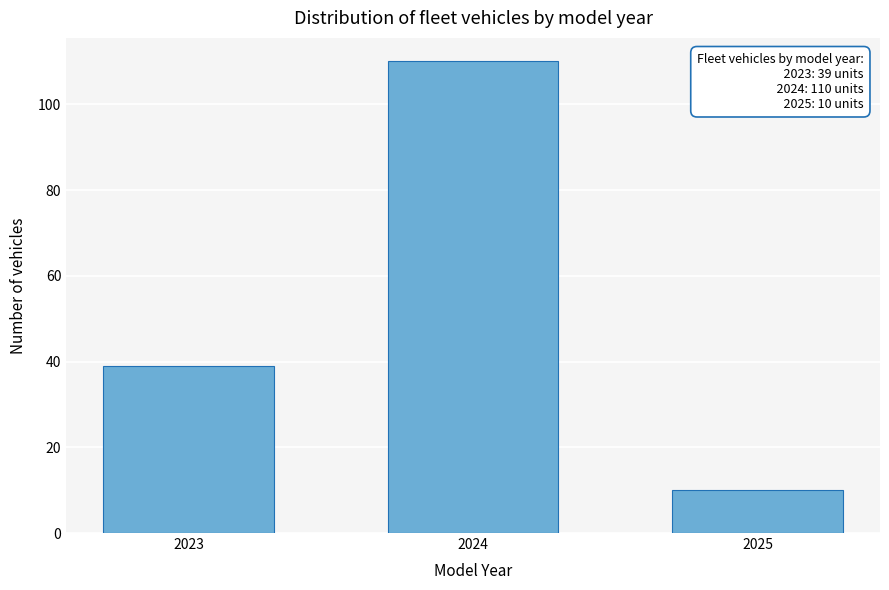

Reading left to right, what are all the values shown in this chart?

39	110	10